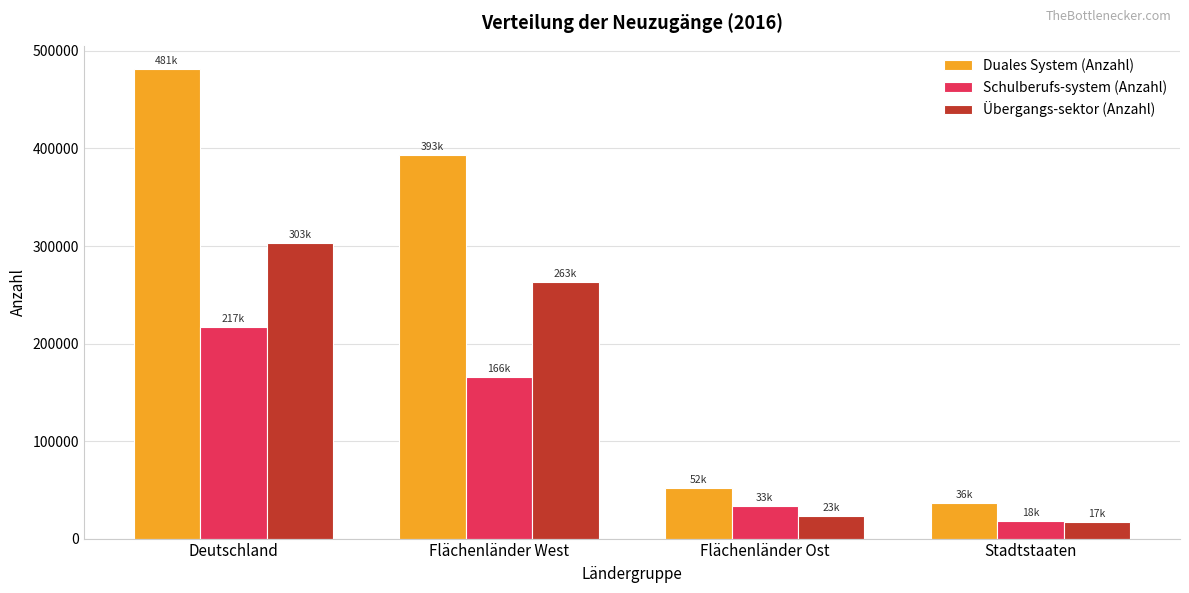

What is the difference between the maximum and minimum values in the Übergangs-sektor (Anzahl) series?

285953.1